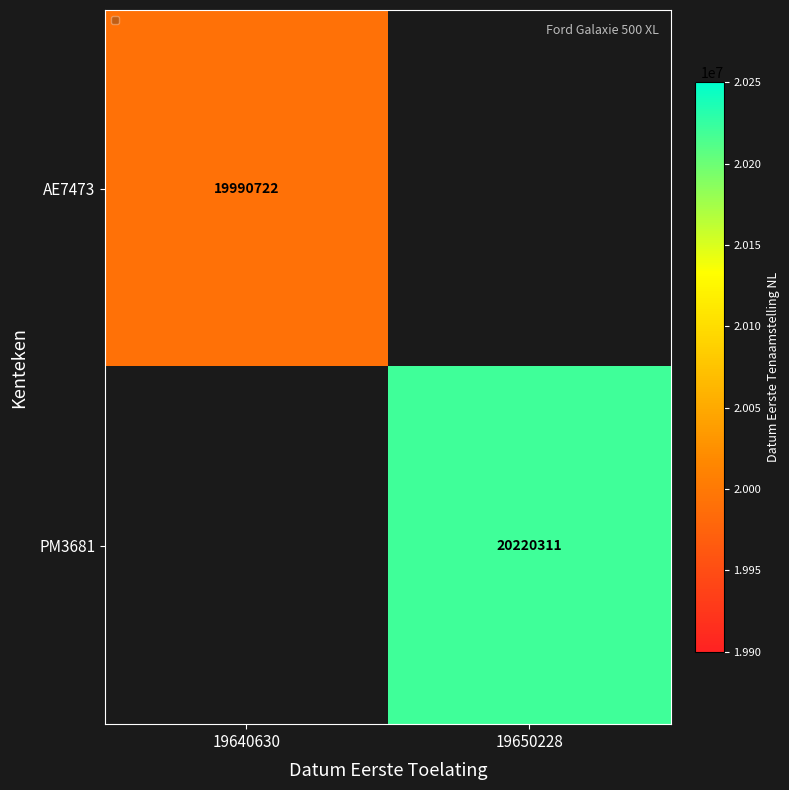

The PM3681 series shows 32036327 at 19650228. True or false?

False